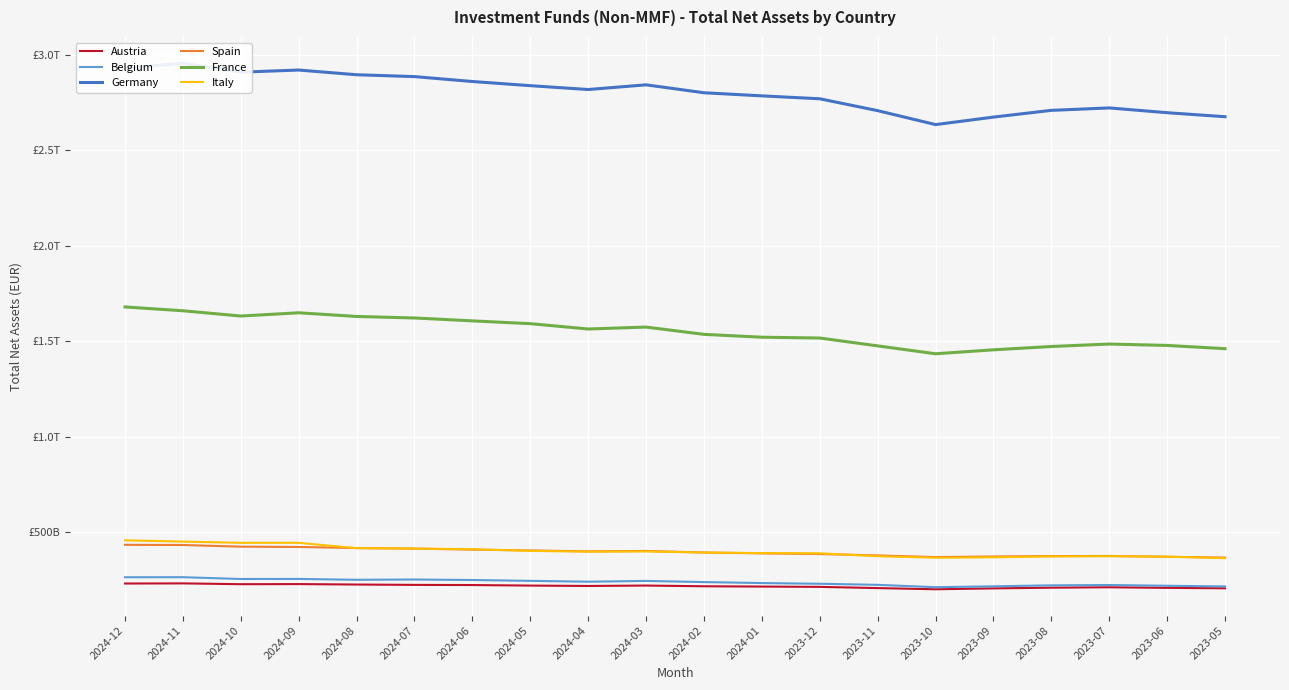

True or false: Austria and Italy intersect in this chart.

False